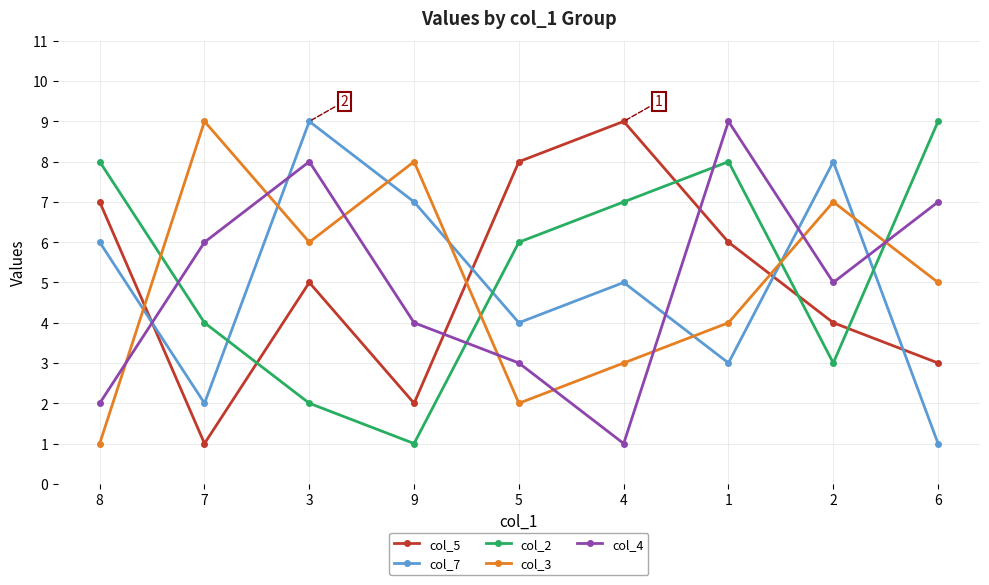

Does the chart display data point markers on the line(s)?

Yes